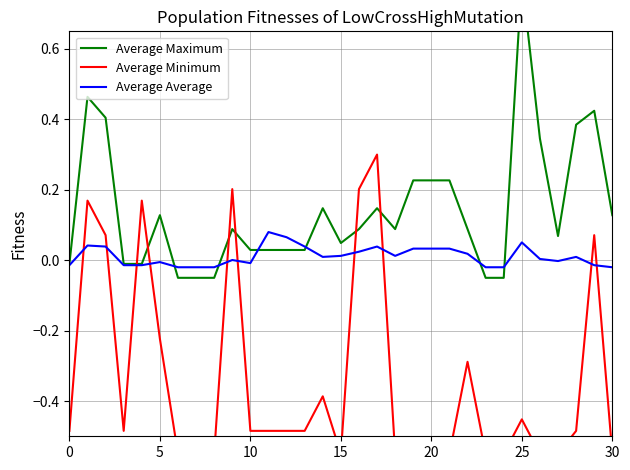

The value of Average Maximum at 30 is -0.1. True or false?

False